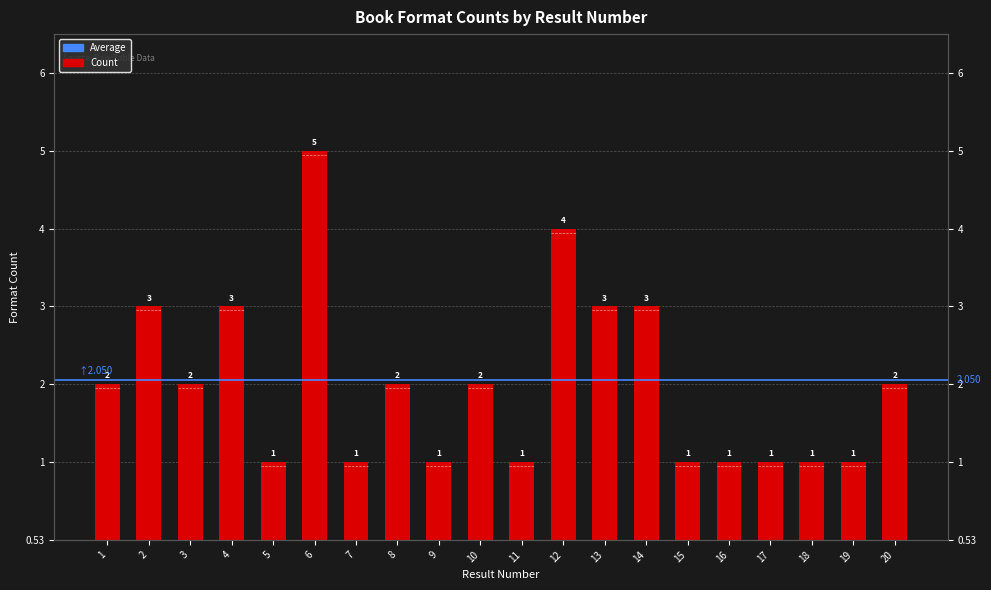

List the labels in order of value, largest first.

6, 12, 2, 4, 13, 14, 1, 3, 8, 10, 20, 5, 7, 9, 11, 15, 16, 17, 18, 19